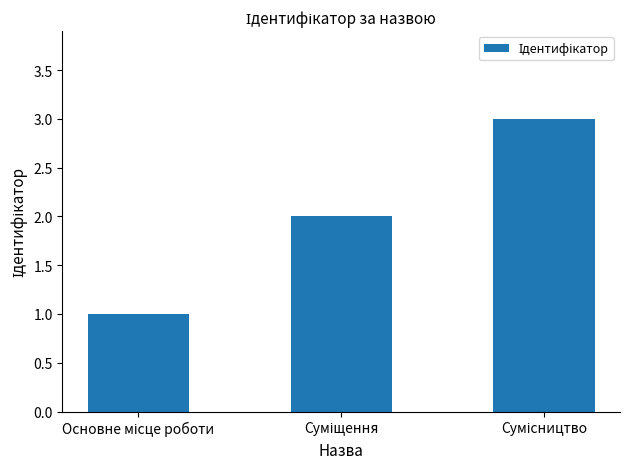

What is the greatest value displayed?

3